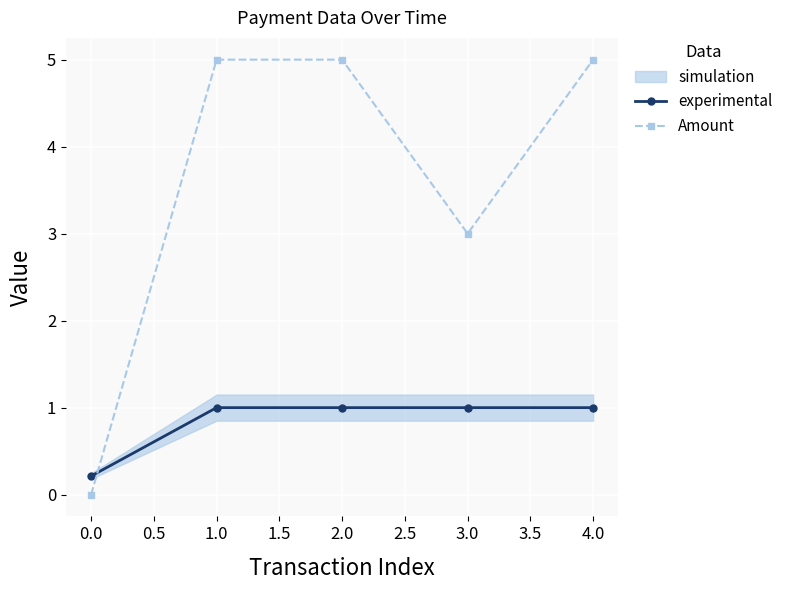

The experimental series shows 0.2 at 0.0. True or false?

True